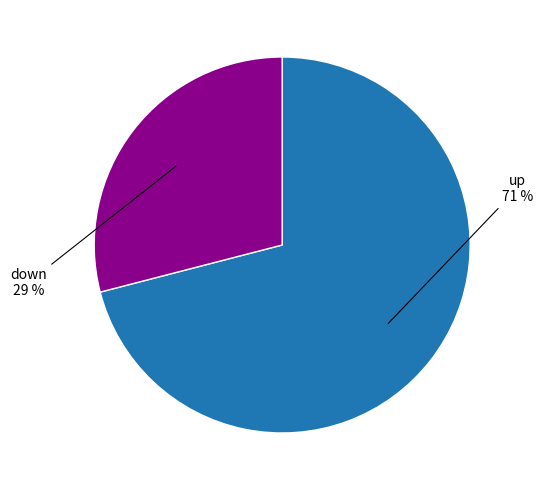

Is the sum of down and up greater than half?

Yes